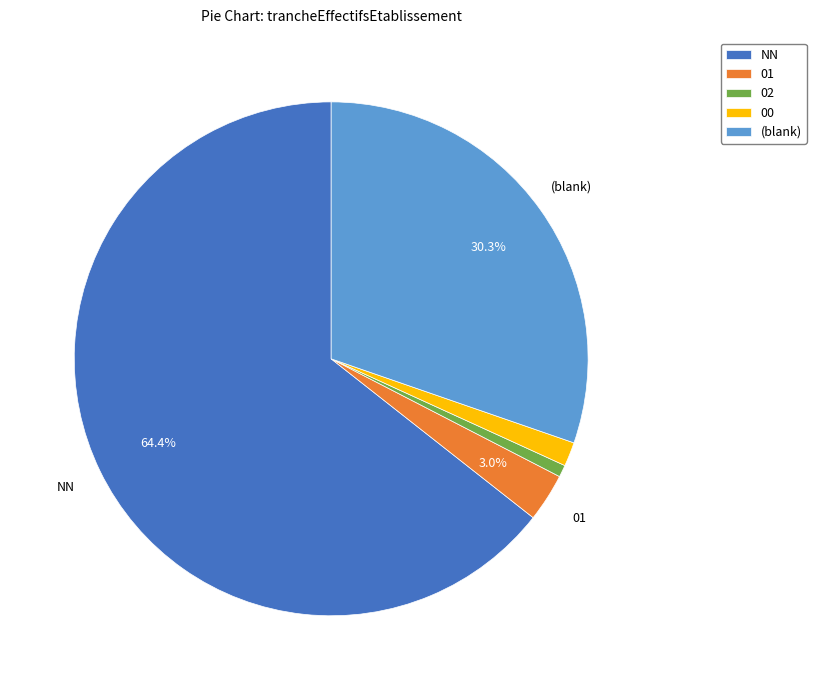

Which category accounts for the majority?

NN